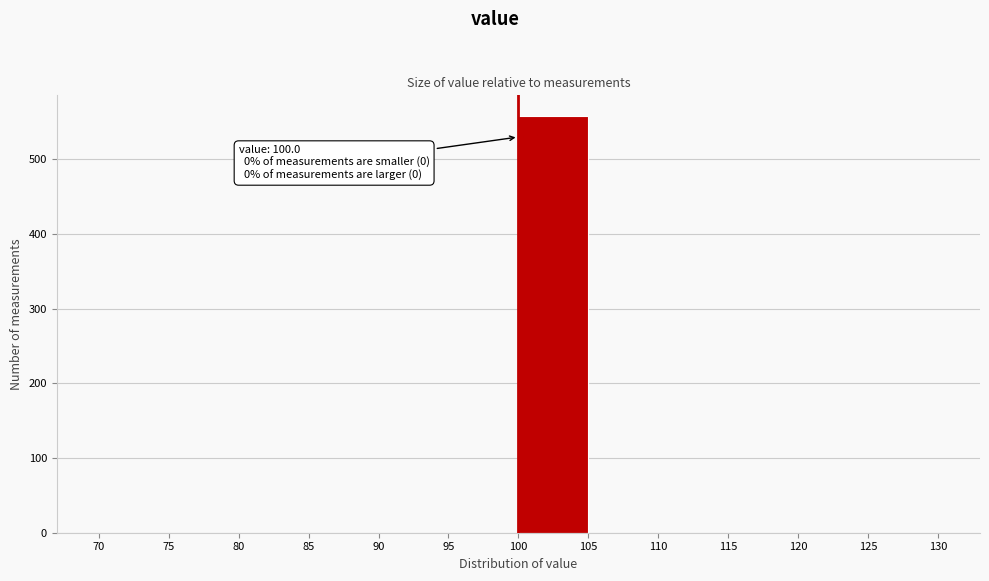

Over which range of the x-axis is the bar tallest?

100 to 105